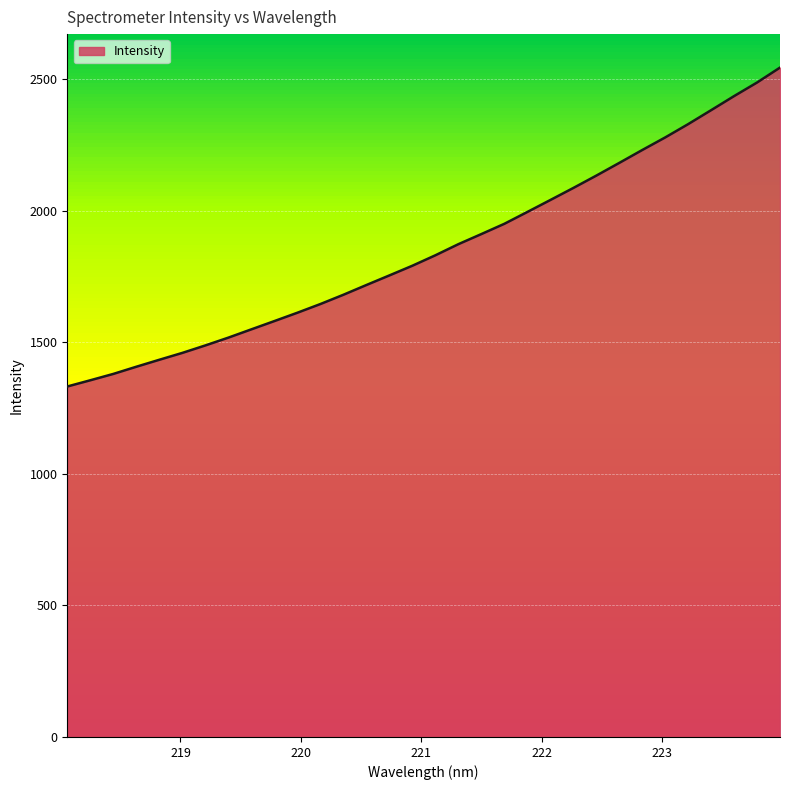

What is the maximum value shown in the chart?

2544.5